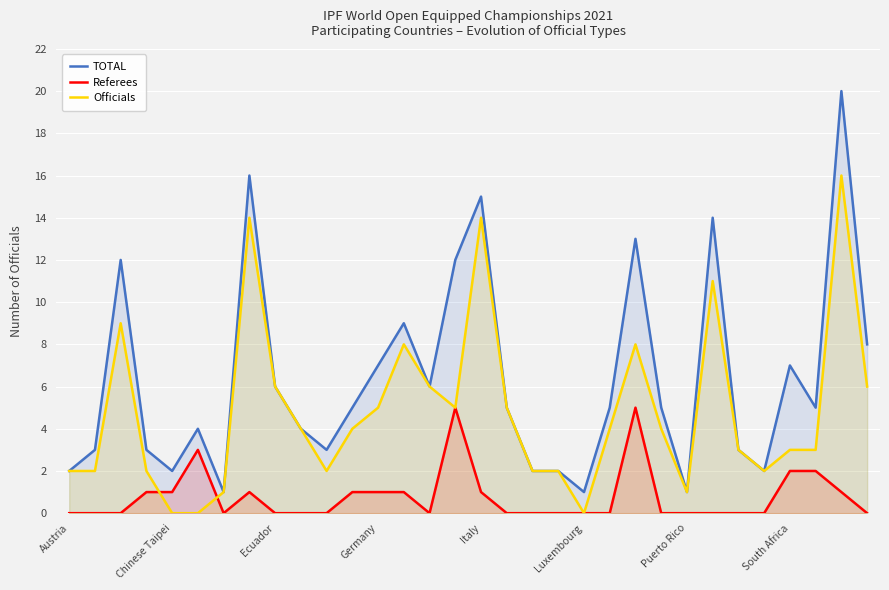

Reading left to right, what are all the values shown in this chart?

TOTAL: 2	3	12	3	2	4	1	16	6	4	3	5	7	9	6	12	15	5	2	2	1	5	13	5	1	14	3	2	7	5	20	8
Referees: 0	0	0	1	1	3	0	1	0	0	0	1	1	1	0	5	1	0	0	0	0	0	5	0	0	0	0	0	2	2	1	0
Officials: 2	2	9	2	0	0	1	14	6	4	2	4	5	8	6	5	14	5	2	2	0	4	8	4	1	11	3	2	3	3	16	6